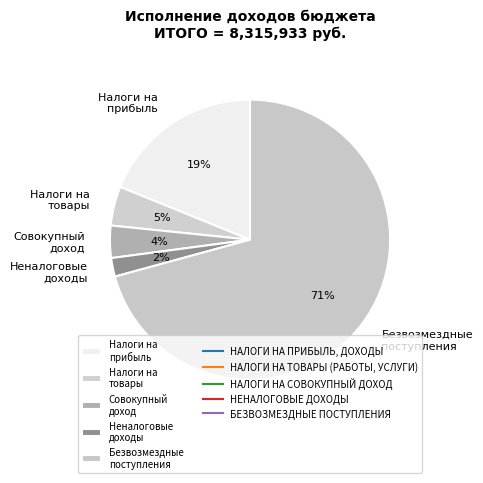

What is the largest slice in the pie chart?

Безвозмездные поступления